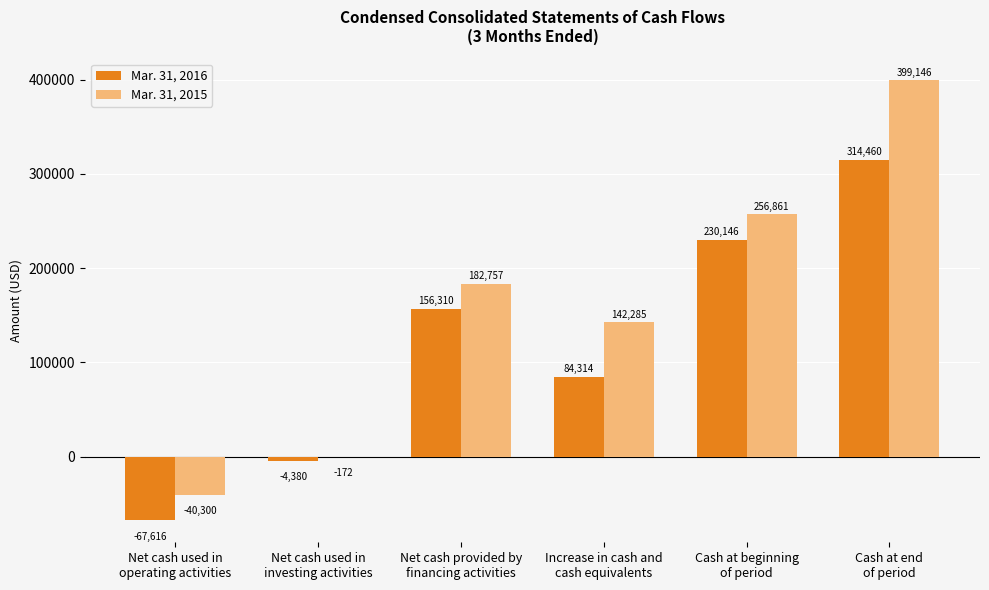

Are the bars grouped side by side (vs. stacked)?

Yes